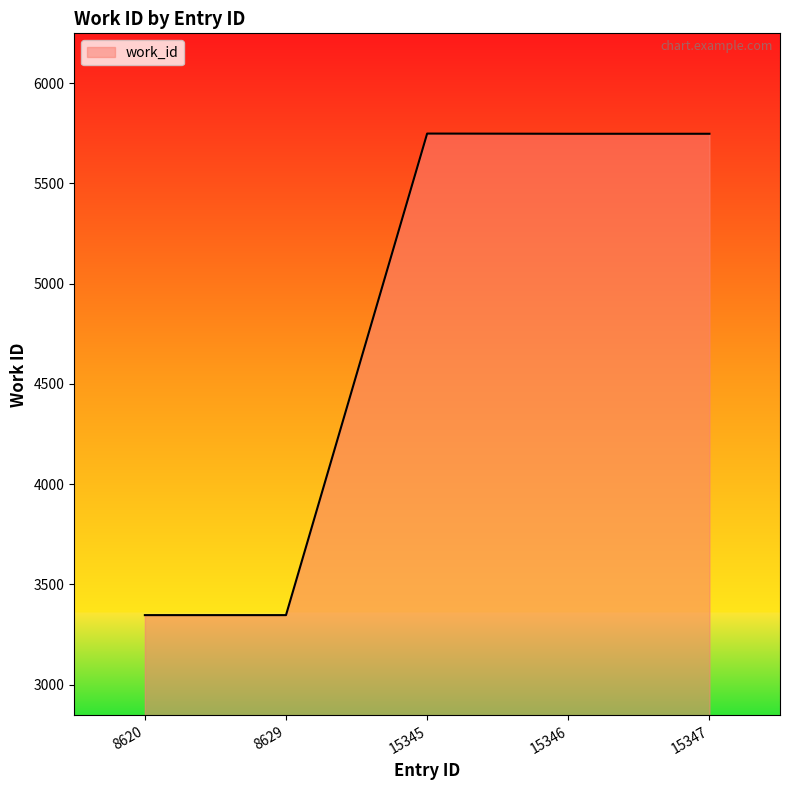

How many lines are shown in the chart?

1